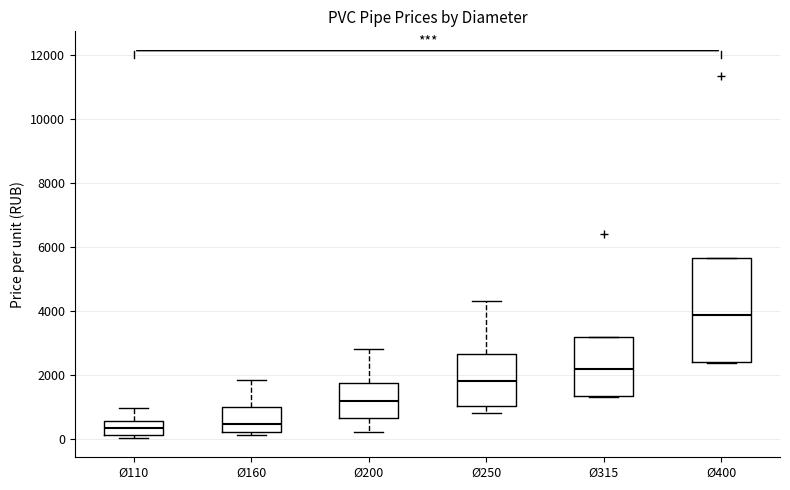

Reading left to right, read every box against the y-axis: the position of its median line, the range the box covers, and the ends of its whiskers. The values are not printed on the chart, so give them approximately, as read against the axis.

Ø110: median 400, box 200 to 600, whiskers 0 to 1000
Ø160: median 400, box 200 to 1000, whiskers 200 (just below the box's lower edge) to 1800
Ø200: median 1200, box 600 to 1800, whiskers 200 to 2800
Ø250: median 1800, box 1000 to 2600, whiskers 800 to 4400
Ø315: median 2200, box 1400 to 3200, whiskers 1400 to 3200
Ø400: median 3800, box 2400 to 5600, whiskers 2400 to 5600